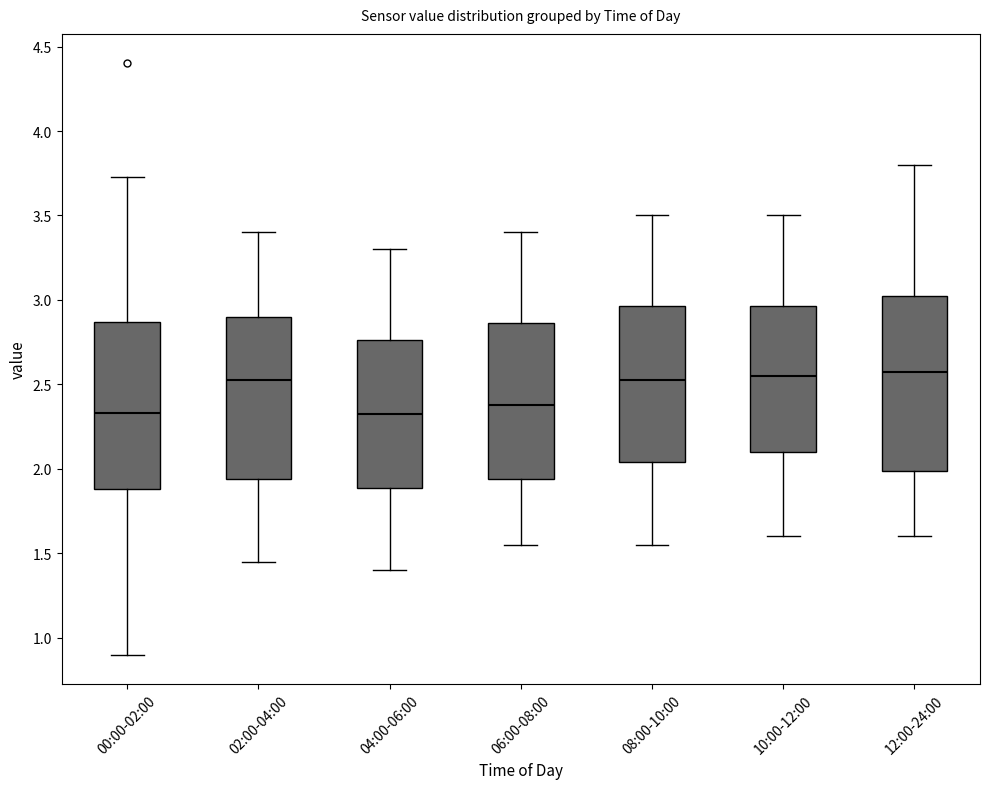

Reading left to right, read every box against the y-axis: the position of its median line, the range the box covers, and the ends of its whiskers. The values are not printed on the chart, so give them approximately, as read against the axis.

00:00-02:00: median 2.35, box 1.90 to 2.85, whiskers 0.90 to 3.75
02:00-04:00: median 2.55, box 1.95 to 2.90, whiskers 1.45 to 3.40
04:00-06:00: median 2.35, box 1.90 to 2.75, whiskers 1.40 to 3.30
06:00-08:00: median 2.40, box 1.95 to 2.85, whiskers 1.55 to 3.40
08:00-10:00: median 2.55, box 2.05 to 2.95, whiskers 1.55 to 3.50
10:00-12:00: median 2.55, box 2.10 to 2.95, whiskers 1.60 to 3.50
12:00-24:00: median 2.60, box 2.00 to 3.05, whiskers 1.60 to 3.80